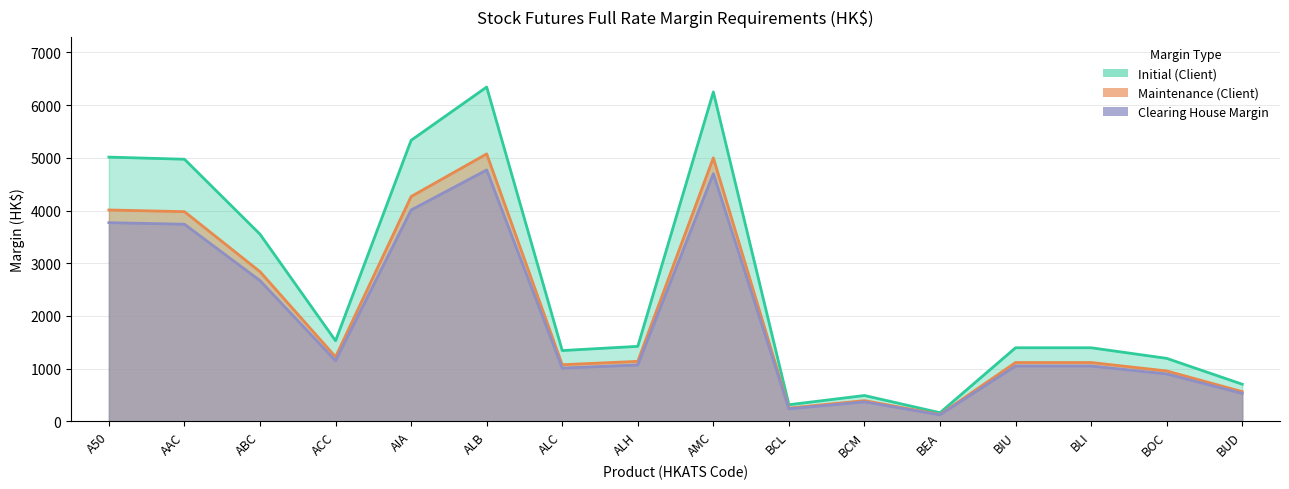

Reading left to right, list all the values displayed in this chart.

Initial (Client): 5014	4974	3551	1529	5333	6344	1343	1423	6251	315	490	163	1396	1396	1195	704
Maintenance (Client): 4011	3979	2840	1223	4266	5075	1074	1138	5000	252	392	130	1116	1116	956	563
Clearing House Margin: 3770	3740	2670	1150	4010	4770	1010	1070	4700	237	369	123	1050	1050	899	530